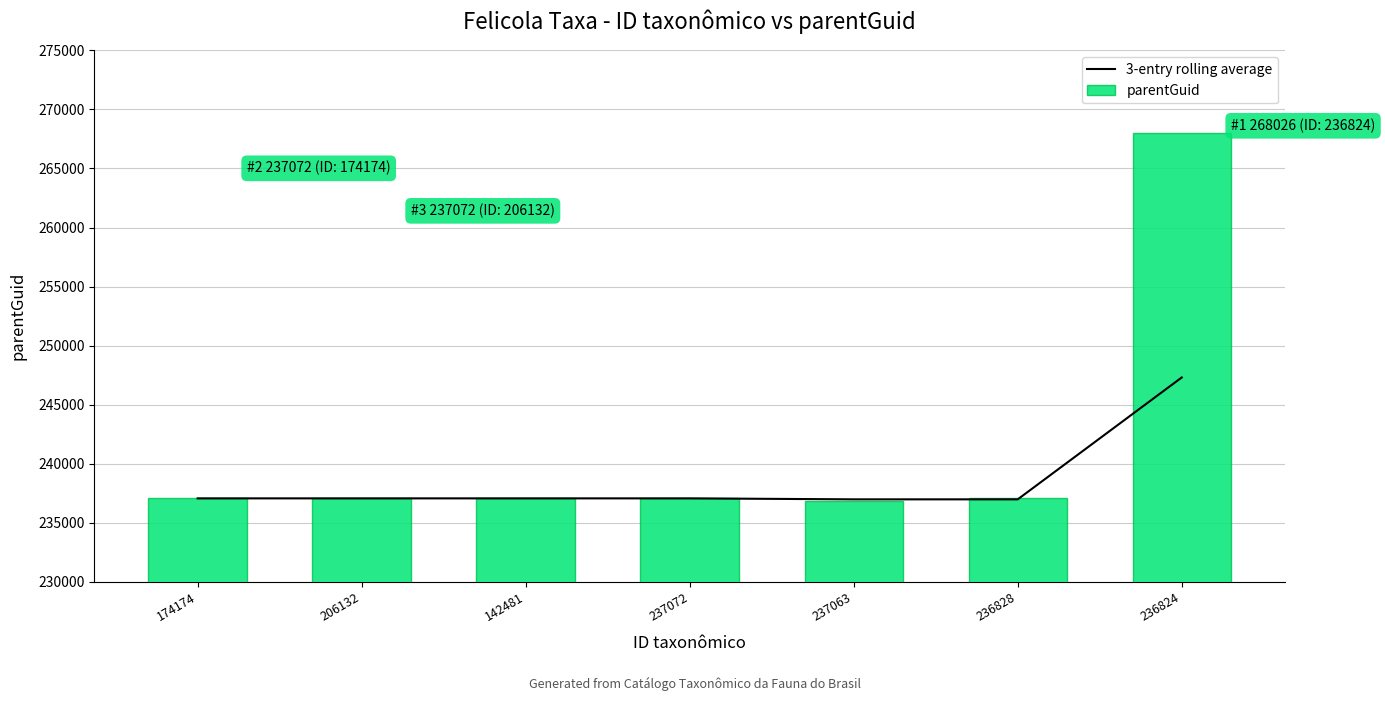

The value of 3-entry rolling average at 237072 is 132468.4. True or false?

False